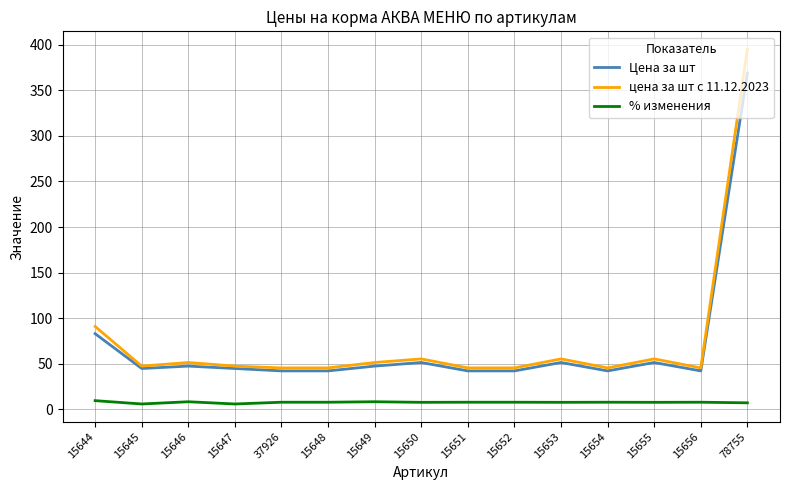

The value of Цена за шт at 78755 is 368.9. True or false?

True